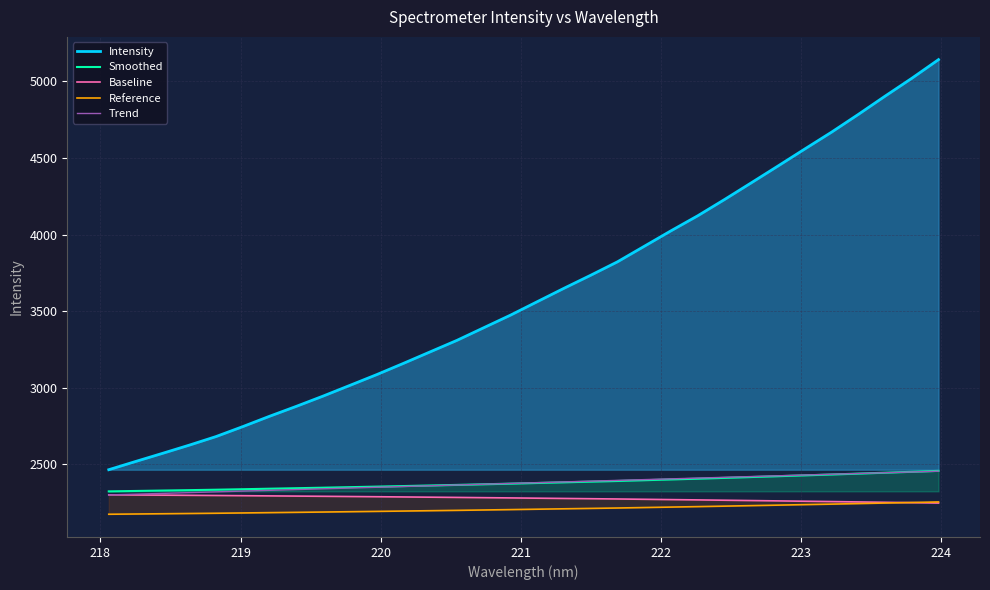

True or false: Smoothed has more than 1 interior local peaks.

False